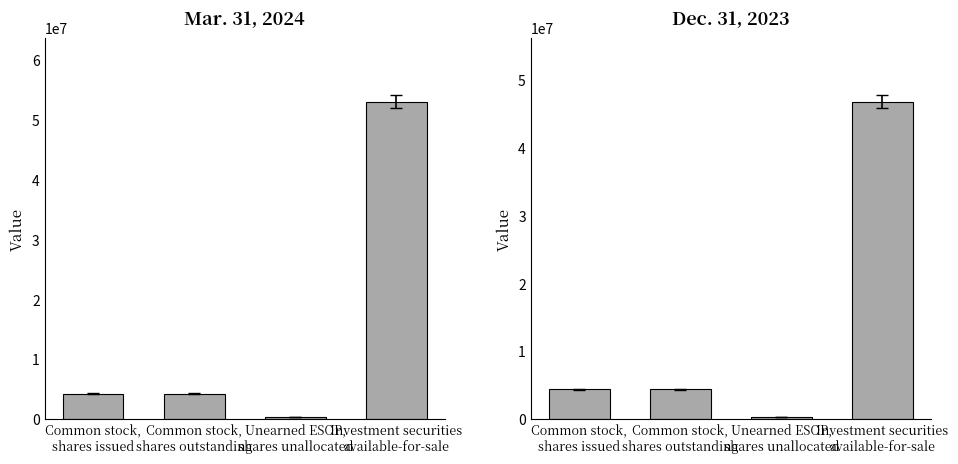

Which series changed the most between Unearned ESOP,
shares unallocated and Investment securities
available-for-sale?

Mar. 31, 2024